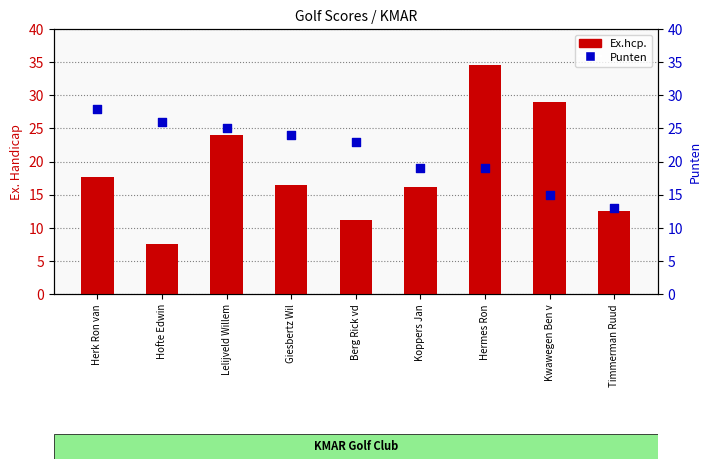

Is the value of Punten at Lelijveld Willem greater than the value of Ex.hcp. at Koppers Jan?

Yes